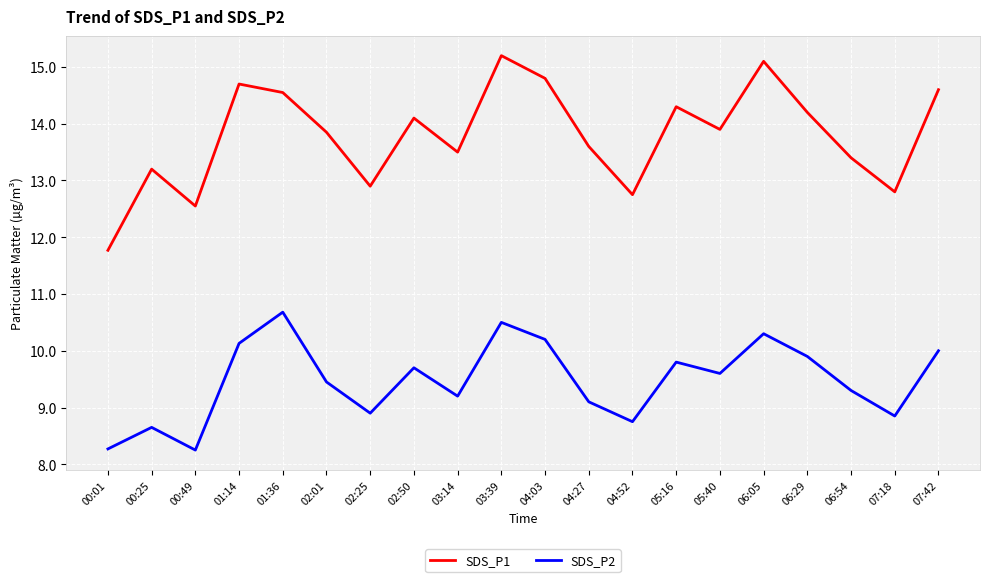

What position from the left is 04:27?

12